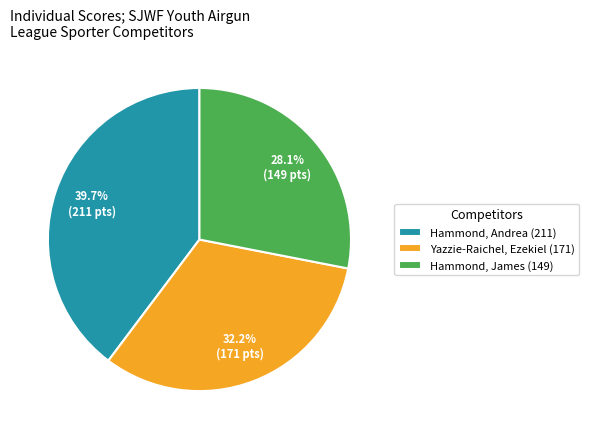

Do Hammond, James (149) and Yazzie-Raichel, Ezekiel (171) together represent more than half of the pie?

Yes